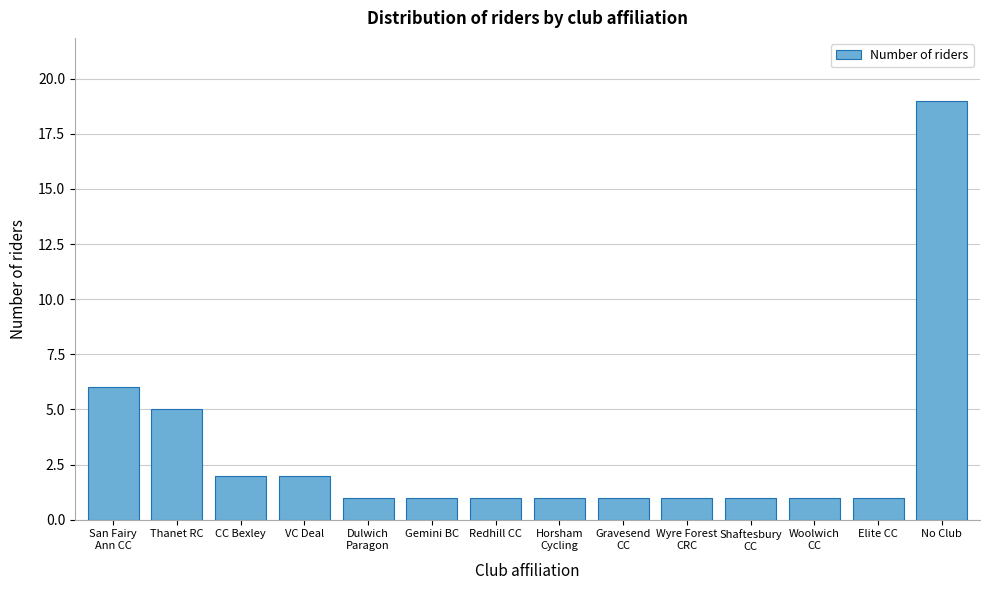

Reading right to left, list all the values displayed in this chart.

19	1	1	1	1	1	1	1	1	1	2	2	5	6